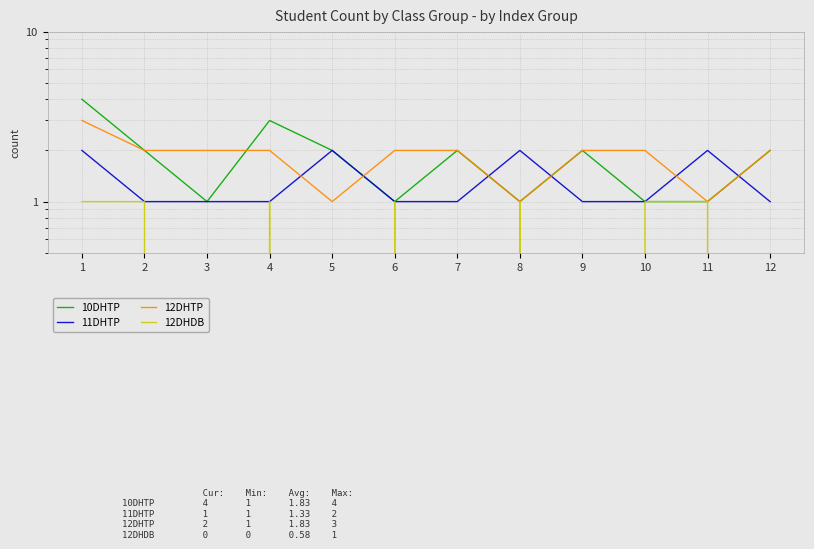

How many values in the 12DHTP series exceed 2?

1